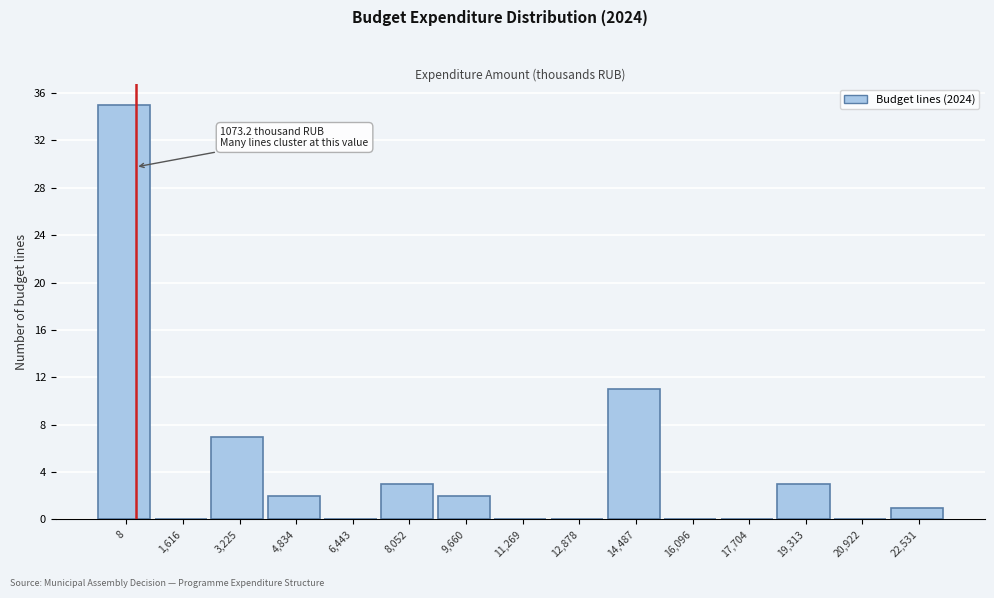

Reading left to right, list all the values displayed in this chart.

8=35	1,616=0	3,225=7	4,834=2	6,443=0	8,052=3	9,660=2	11,269=0	12,878=0	14,487=11	16,096=0	17,704=0	19,313=3	20,922=0	22,531=1